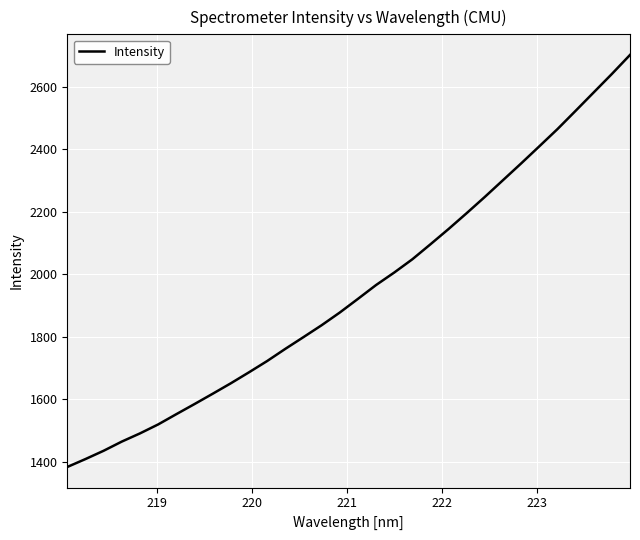

What is the maximum value shown in the chart?

2701.0